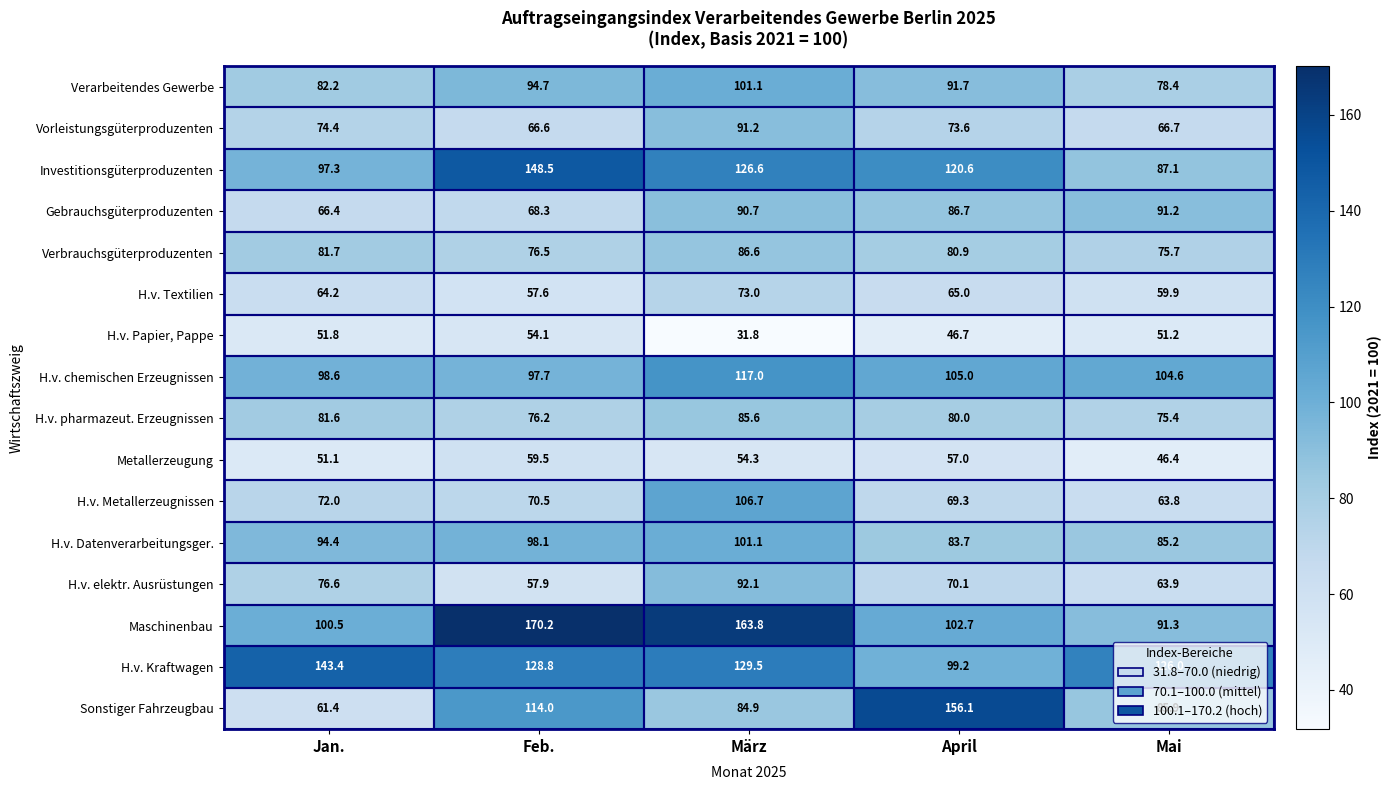

What is the total value across all series at Mai?

1252.7